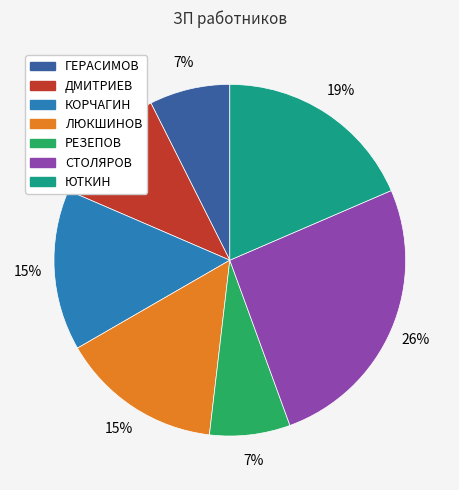

Which has a higher value, КОРЧАГИН or СТОЛЯРОВ?

СТОЛЯРОВ